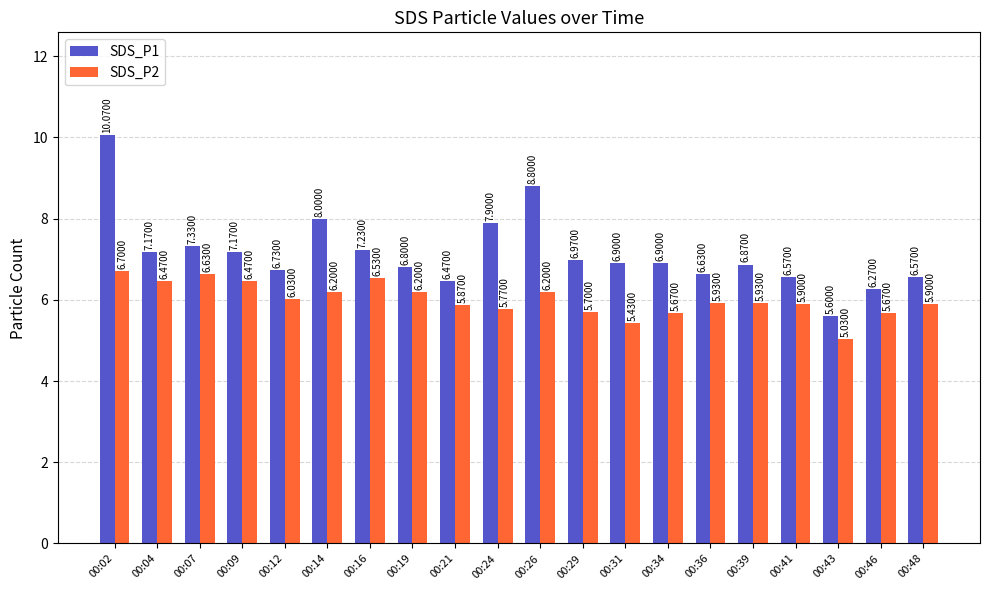

At which category is the sum across all series the highest?

00:02